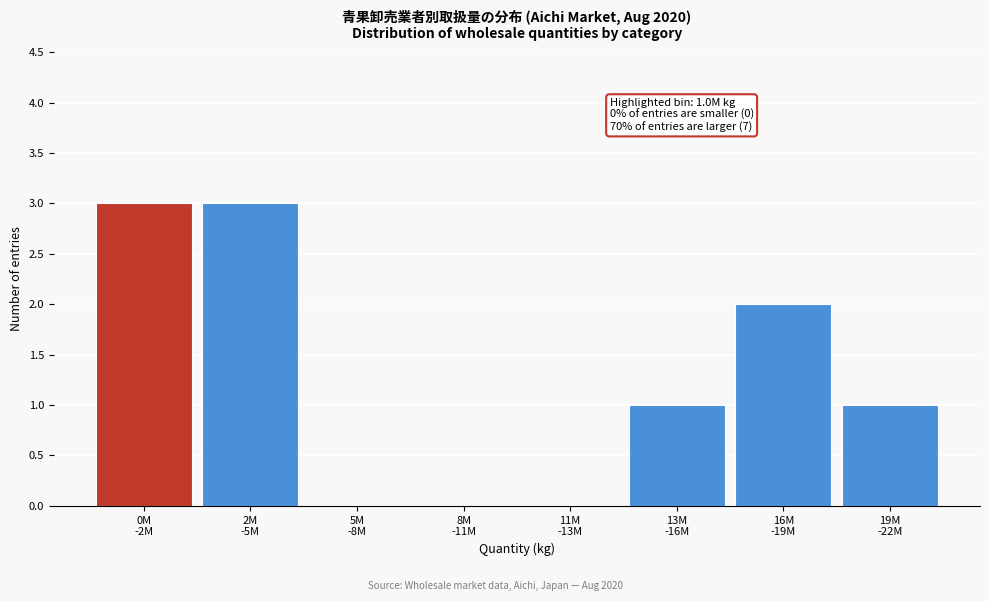

What is the sum of all values?

10